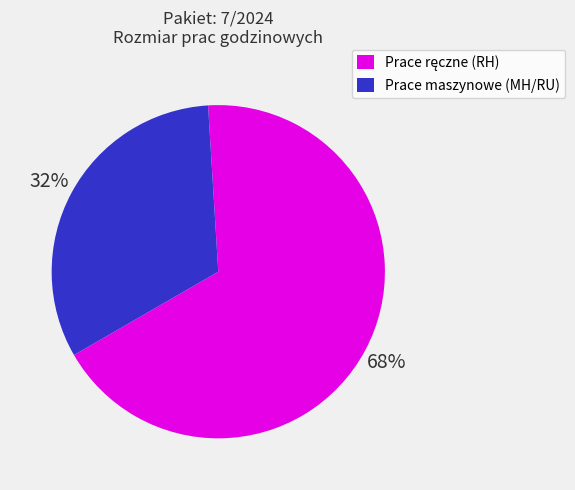

Is there a majority slice in this chart?

Yes